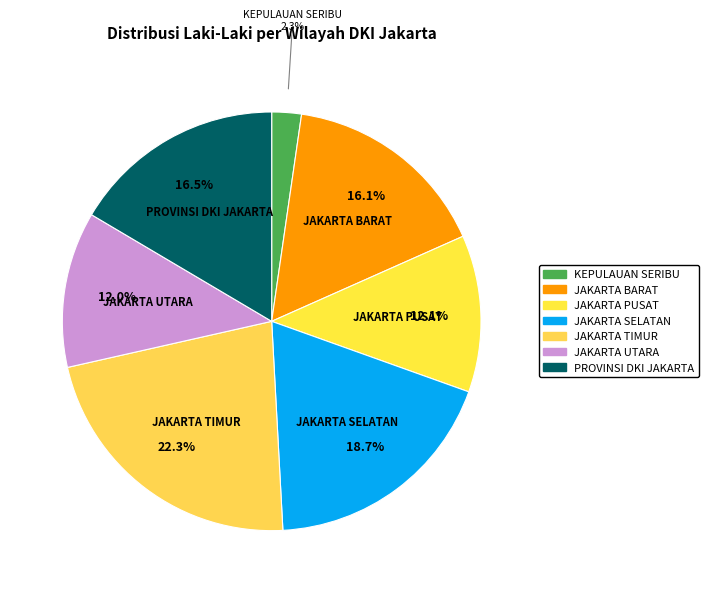

How many segments does this pie chart have?

7